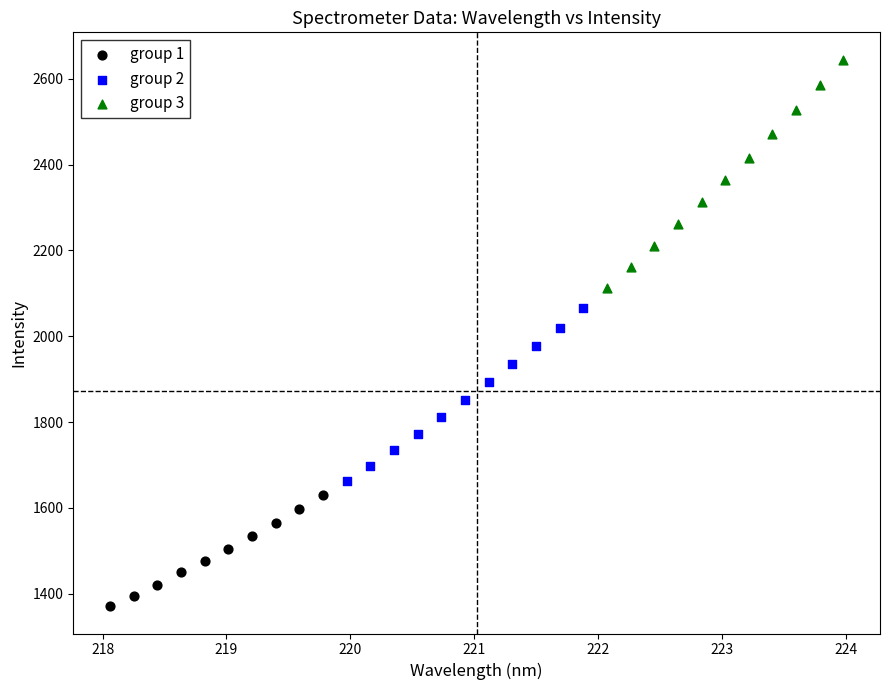

Which series contains the highest Y value?

group 3